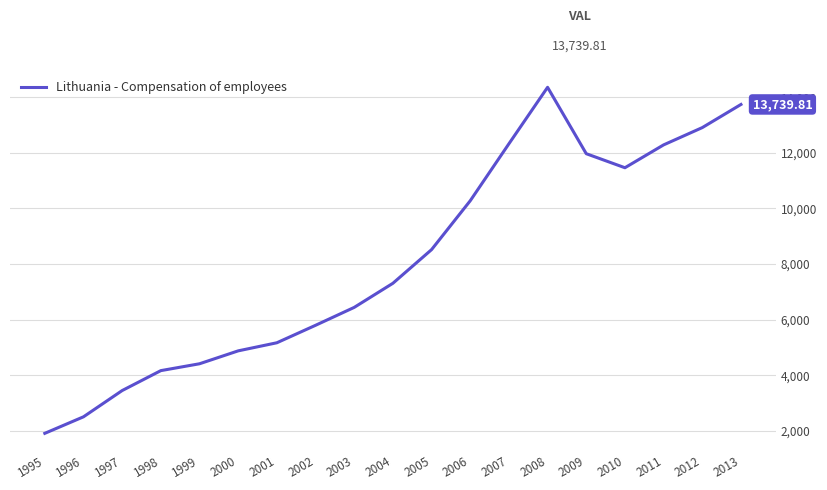

What is the change in value from 1998 to 2001?

+1001.7